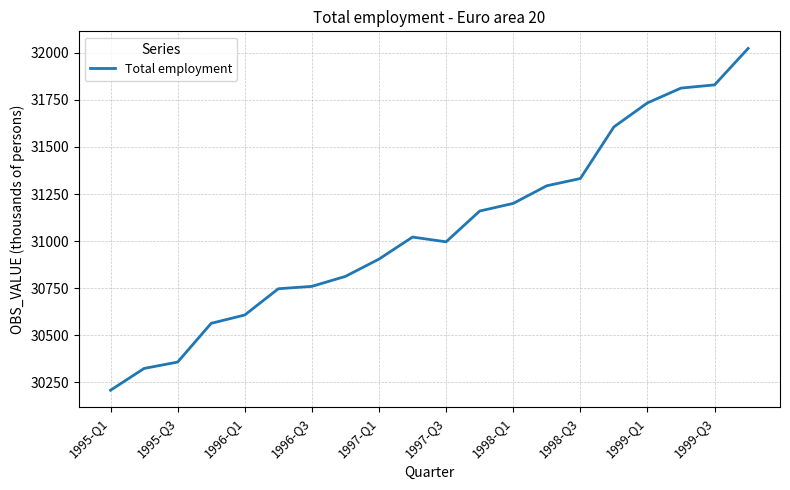

What is the minimum value shown in the chart?

30207.3